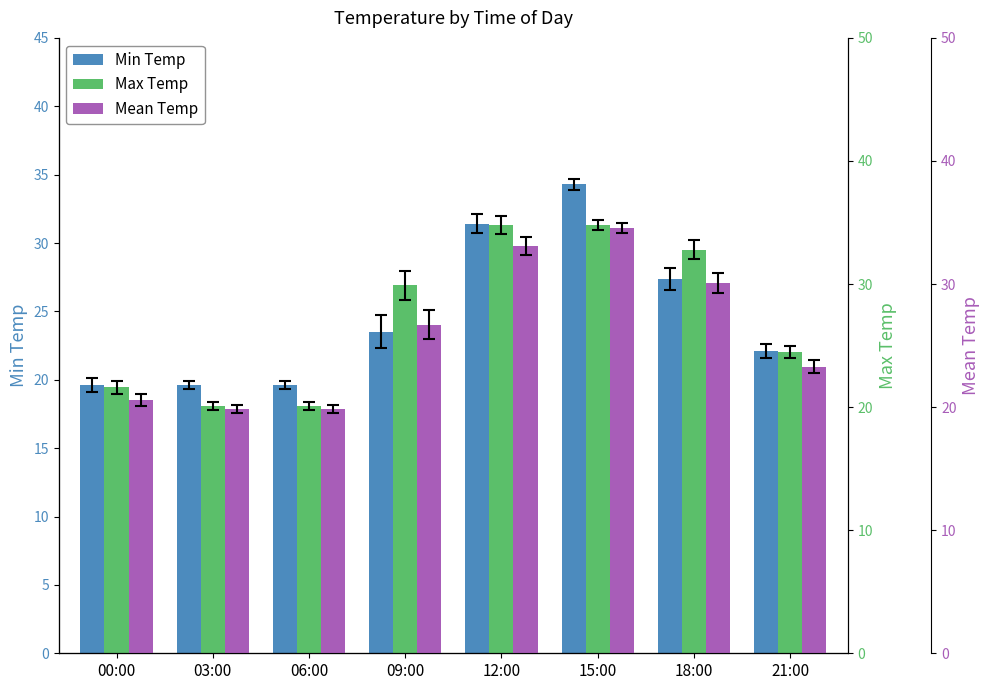

How many groups of bars are there?

8